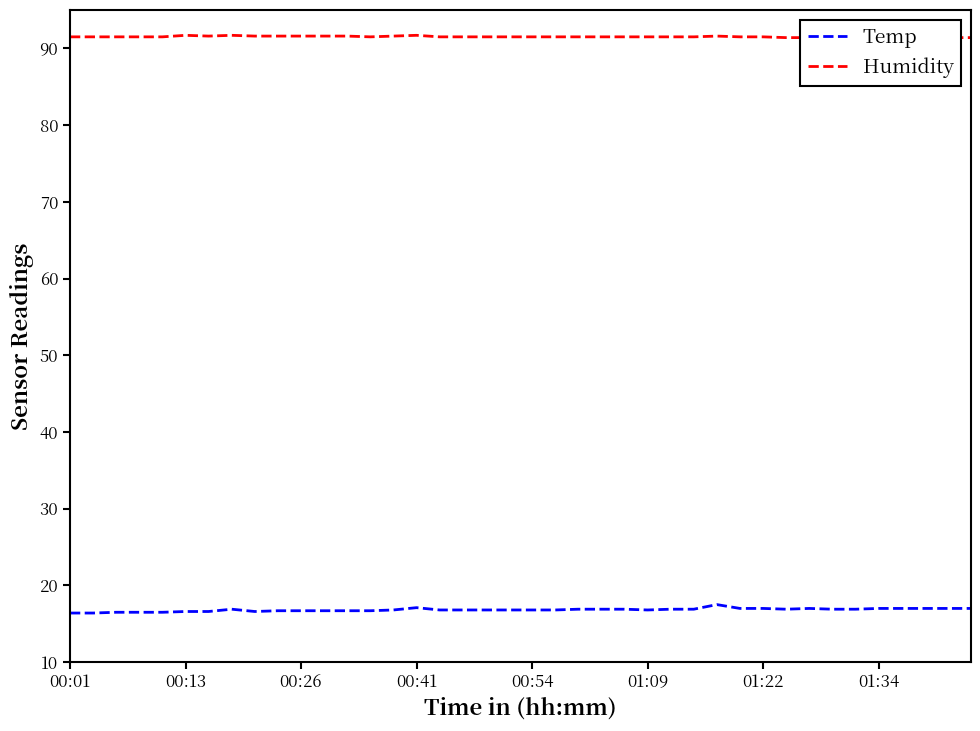

What is the total value across all series at 26?

108.4